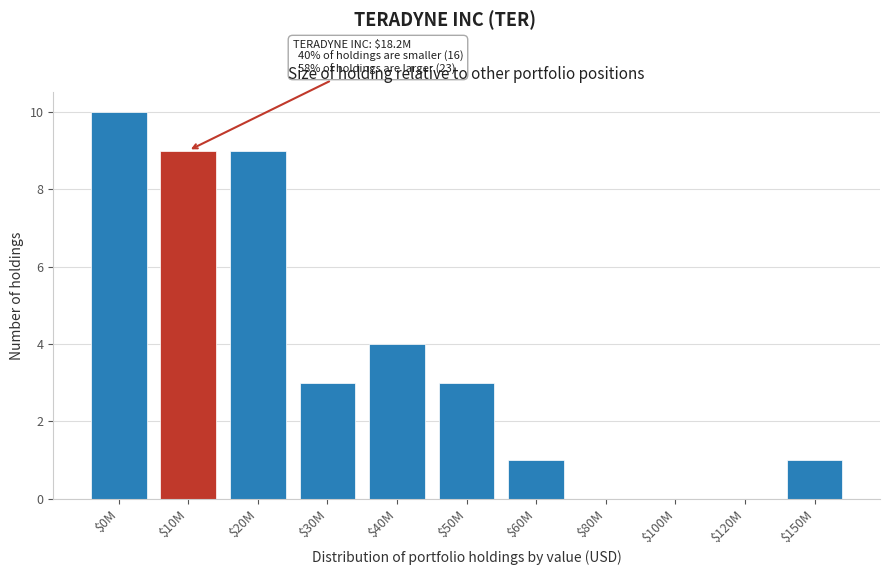

What is the greatest value displayed?

10